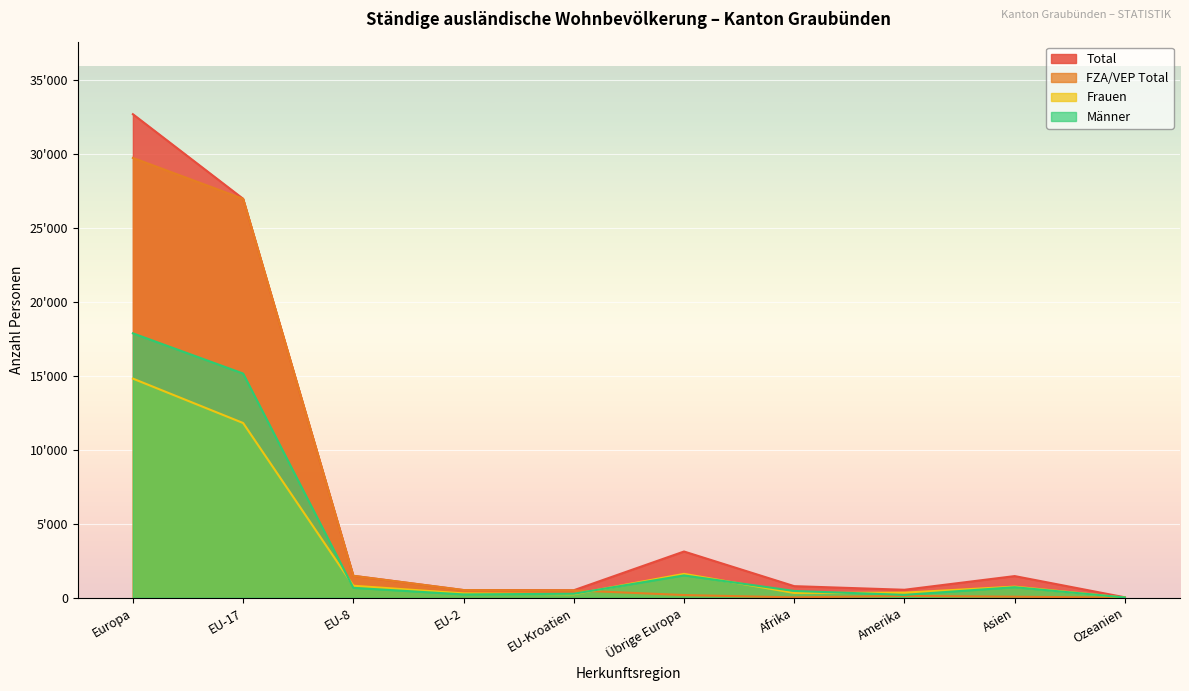

In Männer, how many points are higher than both neighbors (excluding endpoints)?

2